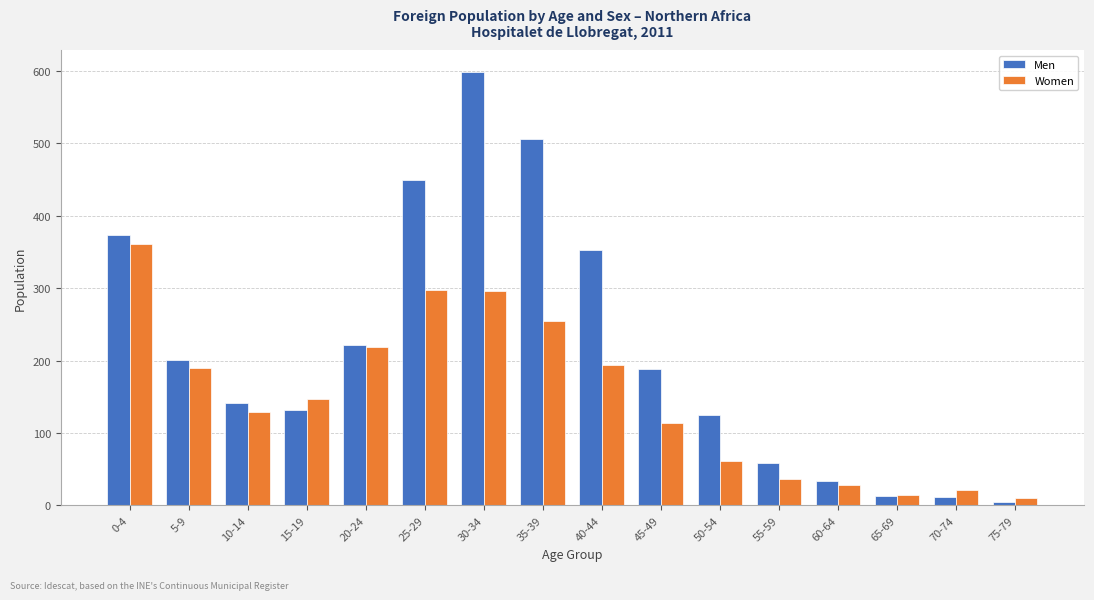

What is the difference between the maximum and minimum values in the Women series?

351